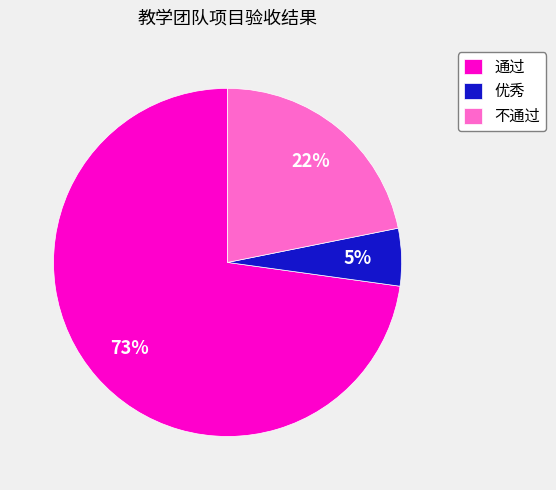

Is the sum of 通过 and 不通过 greater than half?

Yes